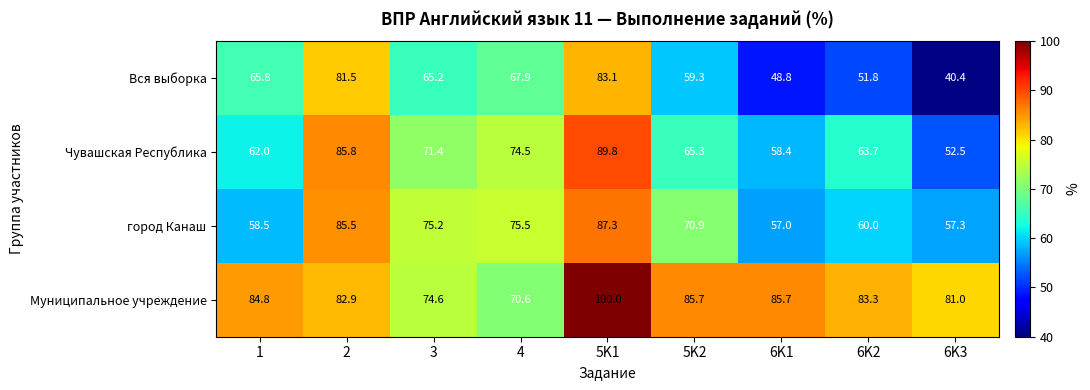

The value of Чувашская Республика at 1 is 20.6. True or false?

False